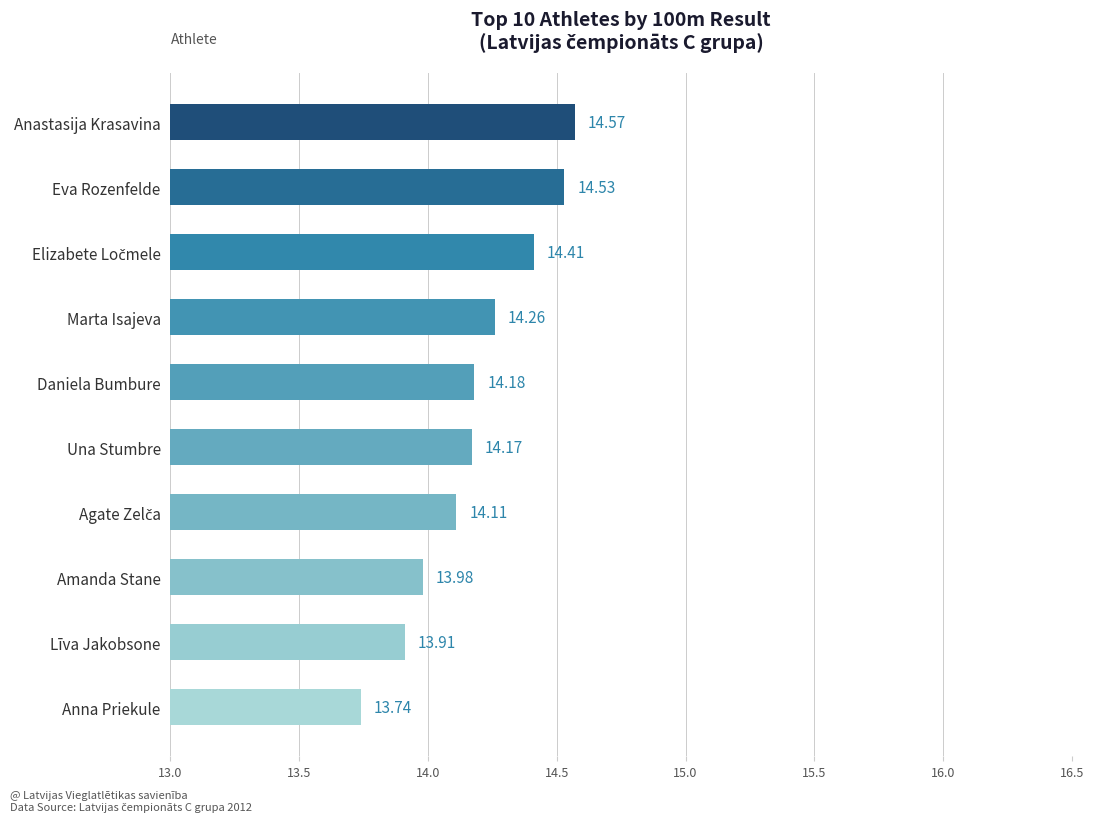

Does the chart contain any negative values?

No